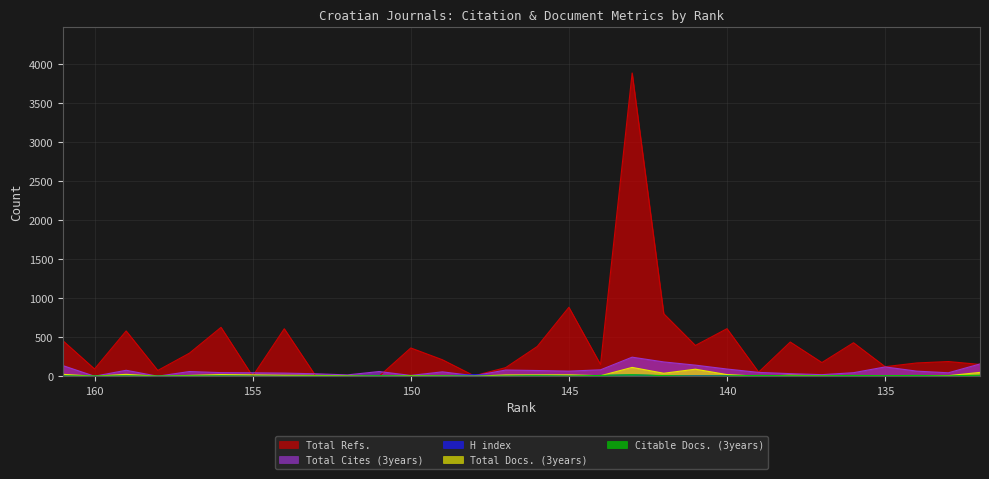

What is the maximum value shown in the chart?

3884